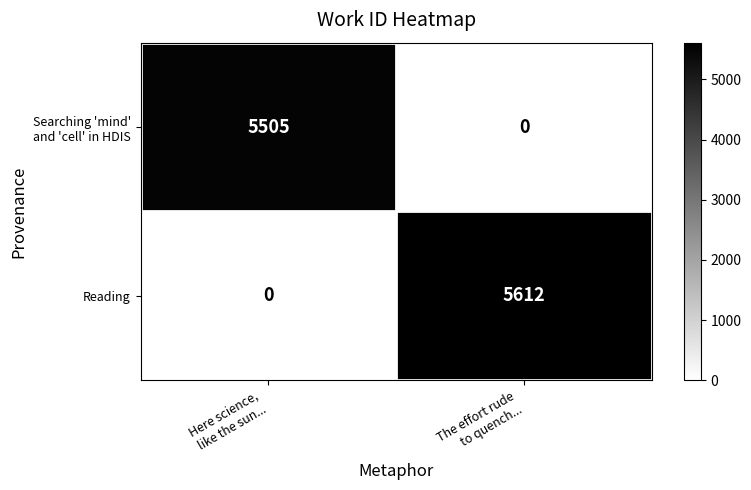

Which series has the largest total across all categories?

Reading